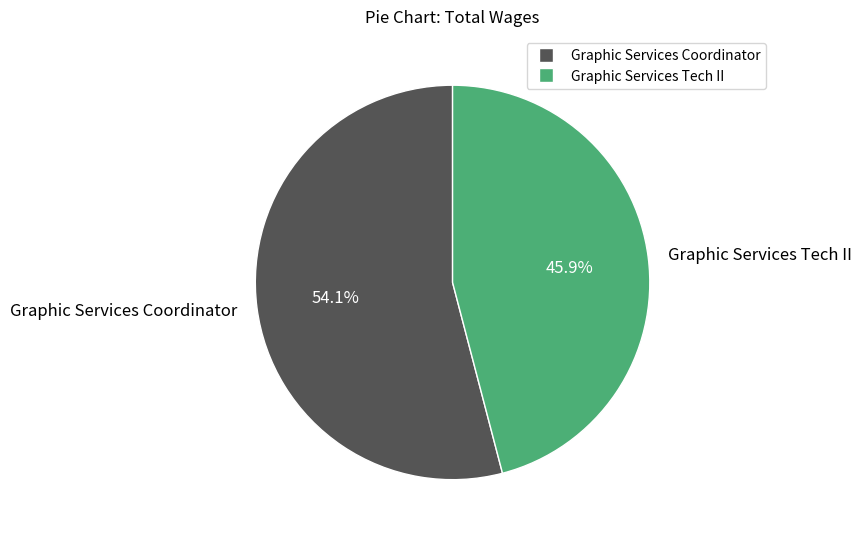

Is there a majority slice in this chart?

Yes